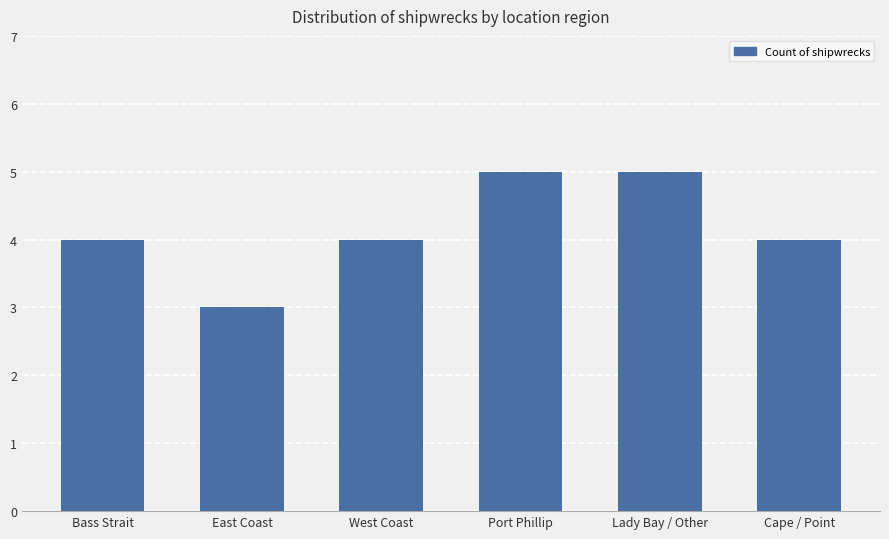

Reading left to right, list all the values displayed in this chart.

4	3	4	5	5	4